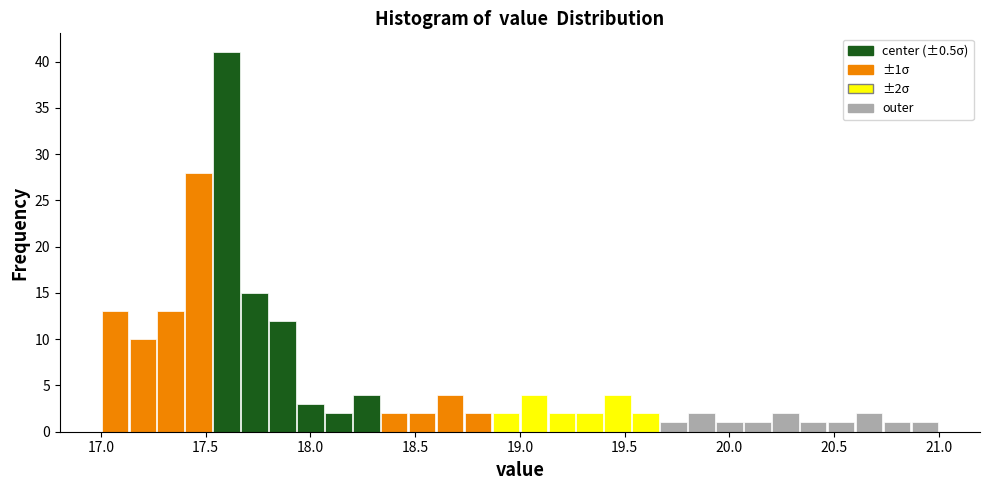

Read against the x-axis, roughly where is the centre of the tallest bar?

17.60